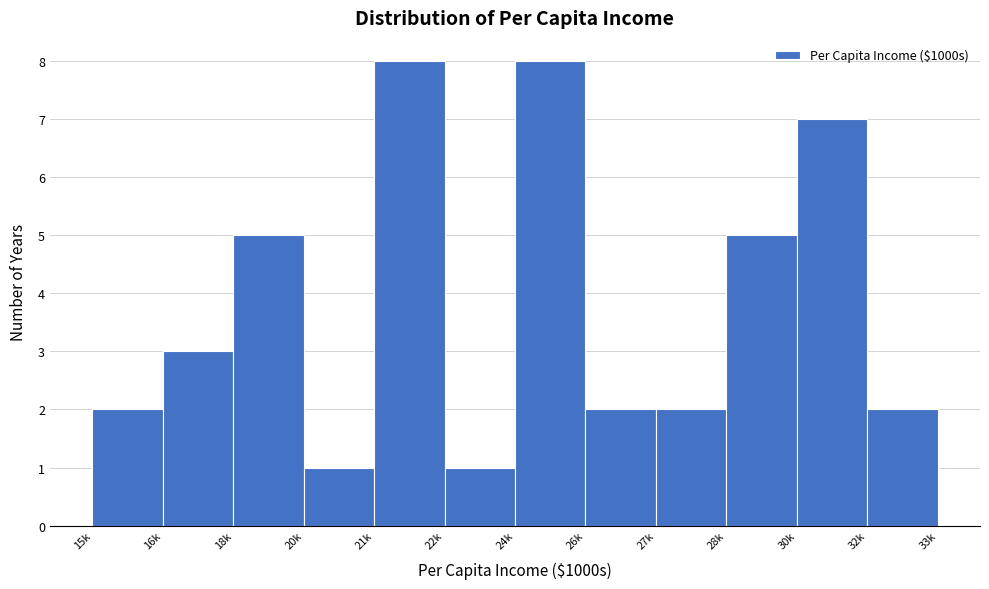

Reading left to right, extract all data points from this chart.

15k=2	16k=3	18k=5	20k=1	21k=8	22k=1	24k=8	26k=2	27k=2	28k=5	30k=7	32k=2